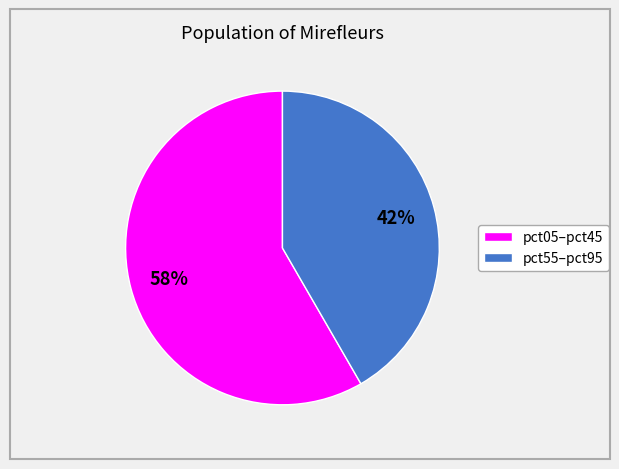

Is there any slice that represents more than half of the pie?

Yes